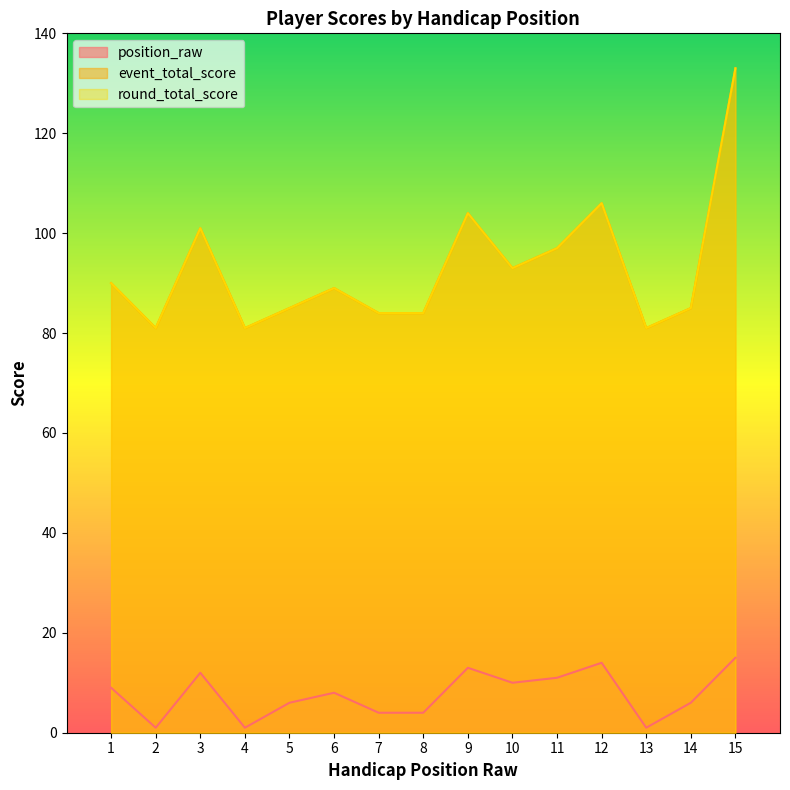

Which series changed the most between 3 and 9?

event_total_score